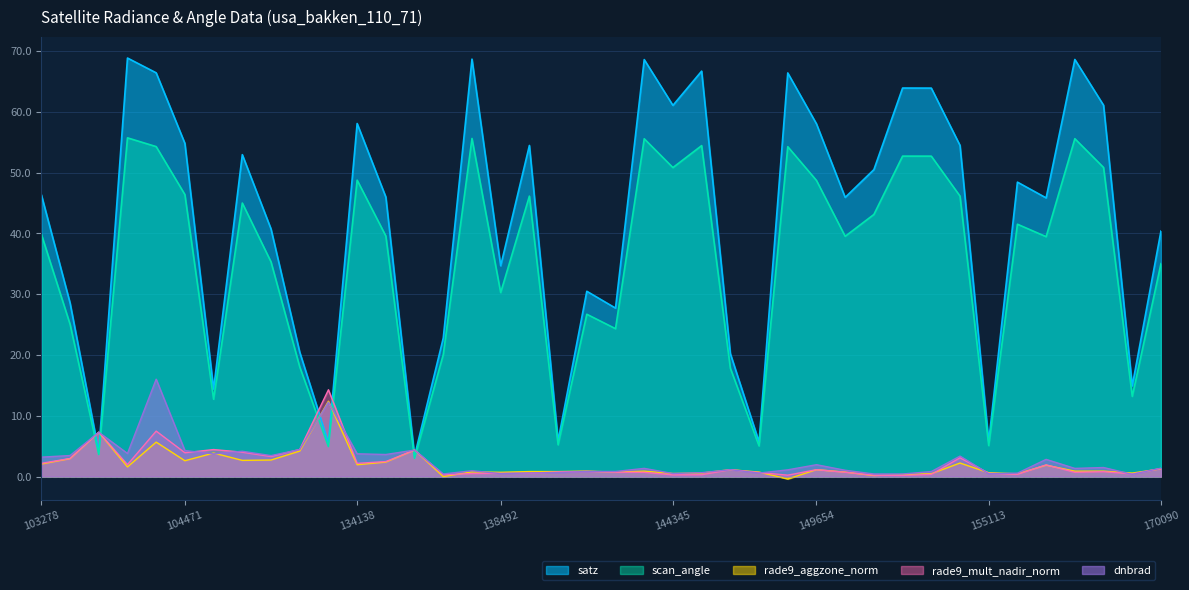

In dnbrad, how many points are higher than both neighbors (excluding endpoints)?

12